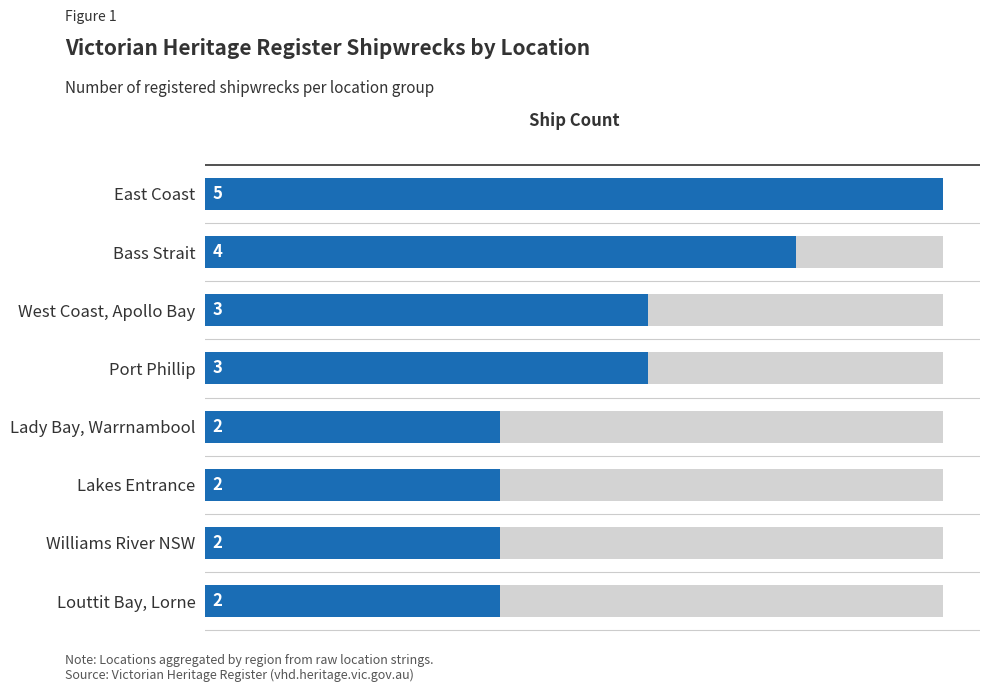

Rank the categories by value from lowest to highest.

Lady Bay, Warrnambool, Lakes Entrance, Williams River NSW, Louttit Bay, Lorne, West Coast, Apollo Bay, Port Phillip, Bass Strait, East Coast